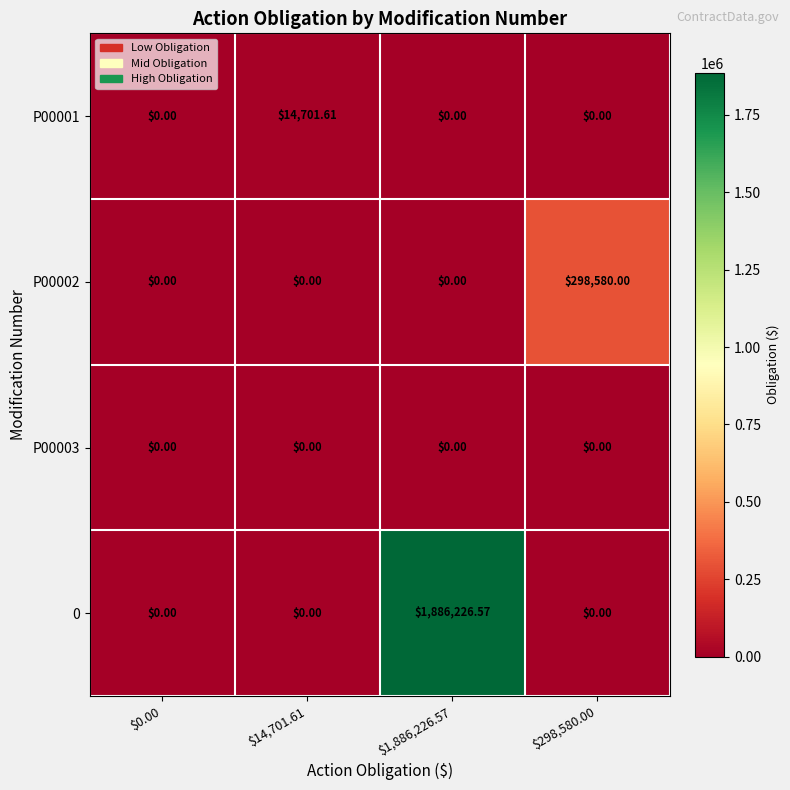

How many data points does each series have?

4